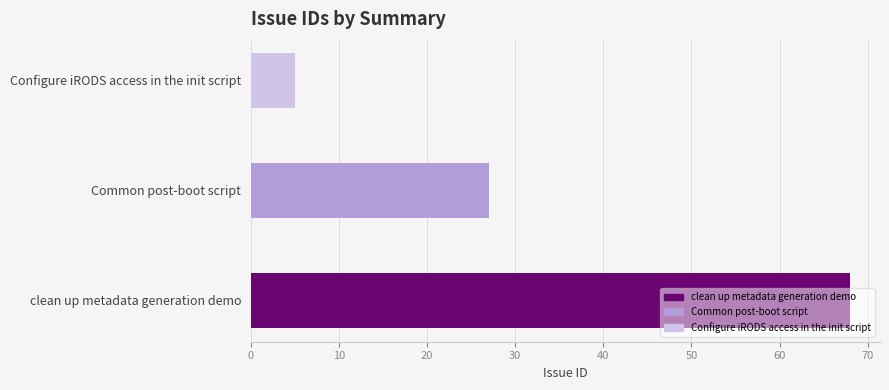

What is the difference between the second highest and minimum values?

22